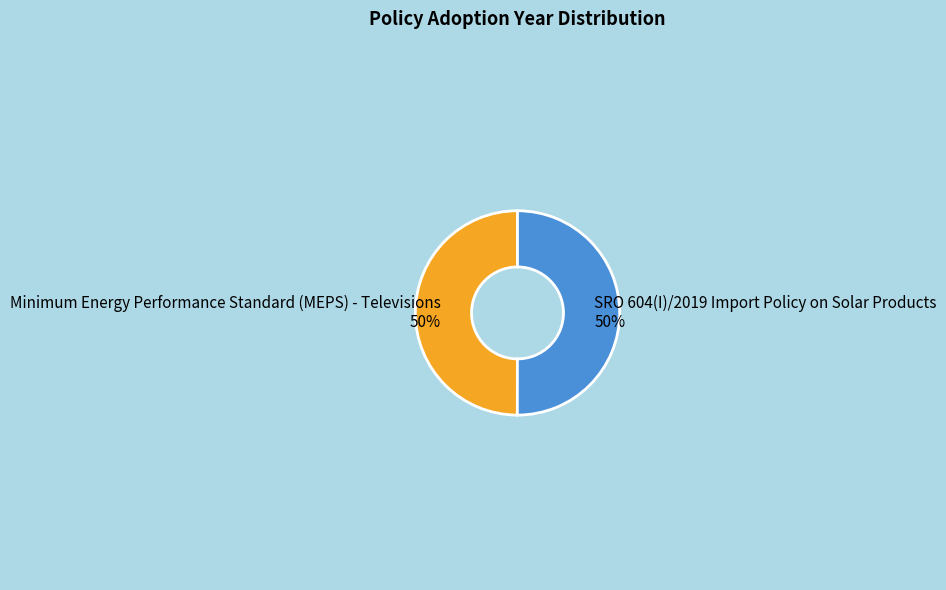

To the nearest percent, what is the combined percentage of Minimum Energy Performance Standard (MEPS) - Televisions and SRO 604(I)/2019 Import Policy on Solar Products?

100%